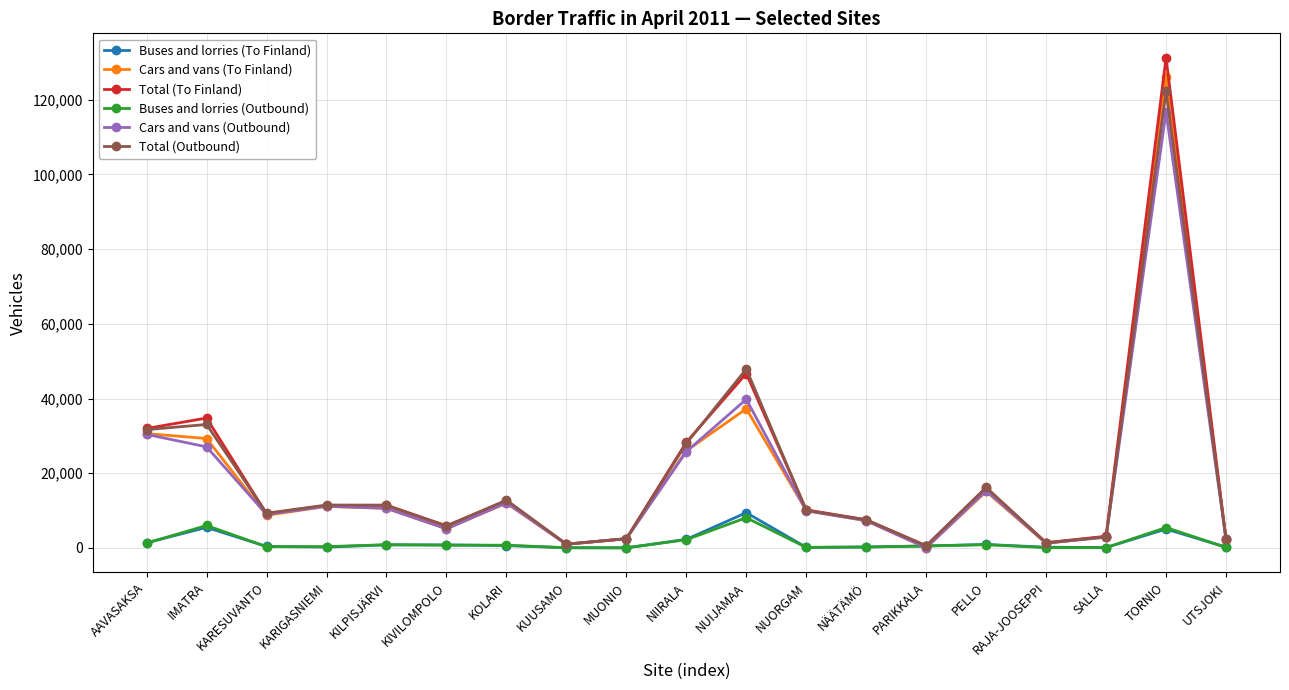

Which series changed the most between KUUSAMO and NIIRALA?

Total (To Finland)